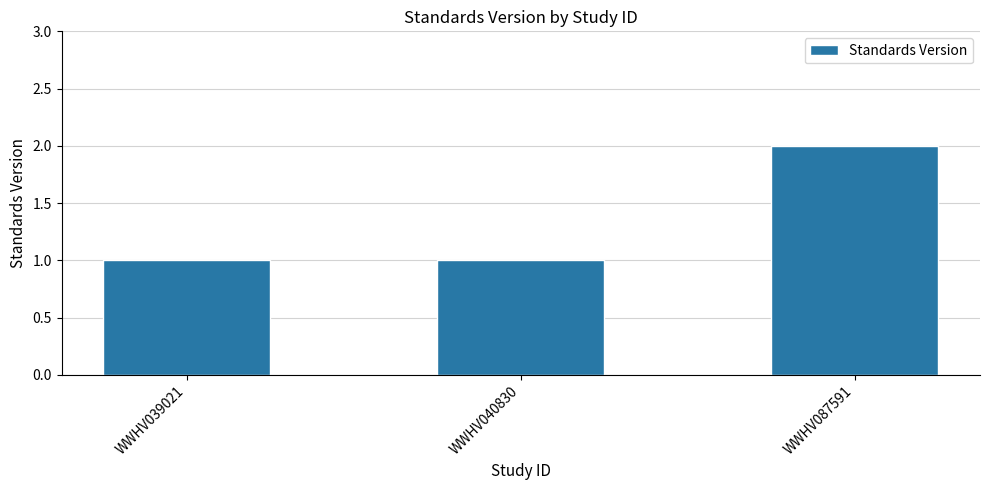

Is it true that the value at WWHV040830 is 0?

False